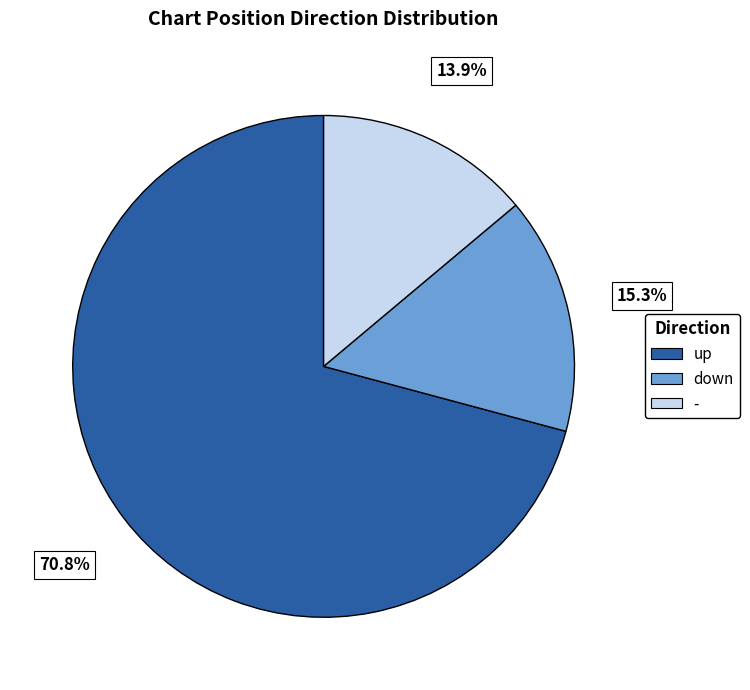

Count the number of slices in the pie.

3